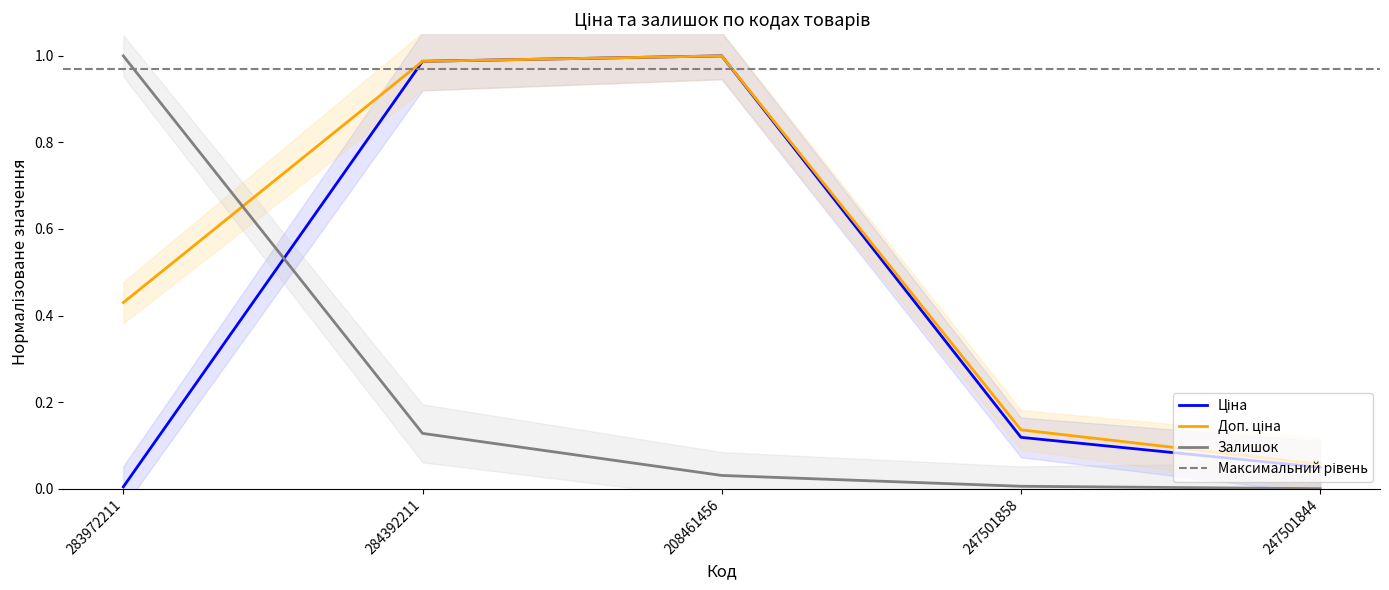

Reading right to left, list all the values displayed in this chart.

Ціна: 0.0	0.1	1.0	1.0	0.0
Доп. ціна: 0.1	0.1	1.0	1.0	0.4
Залишок: 0.0	0.0	0.0	0.1	1.0